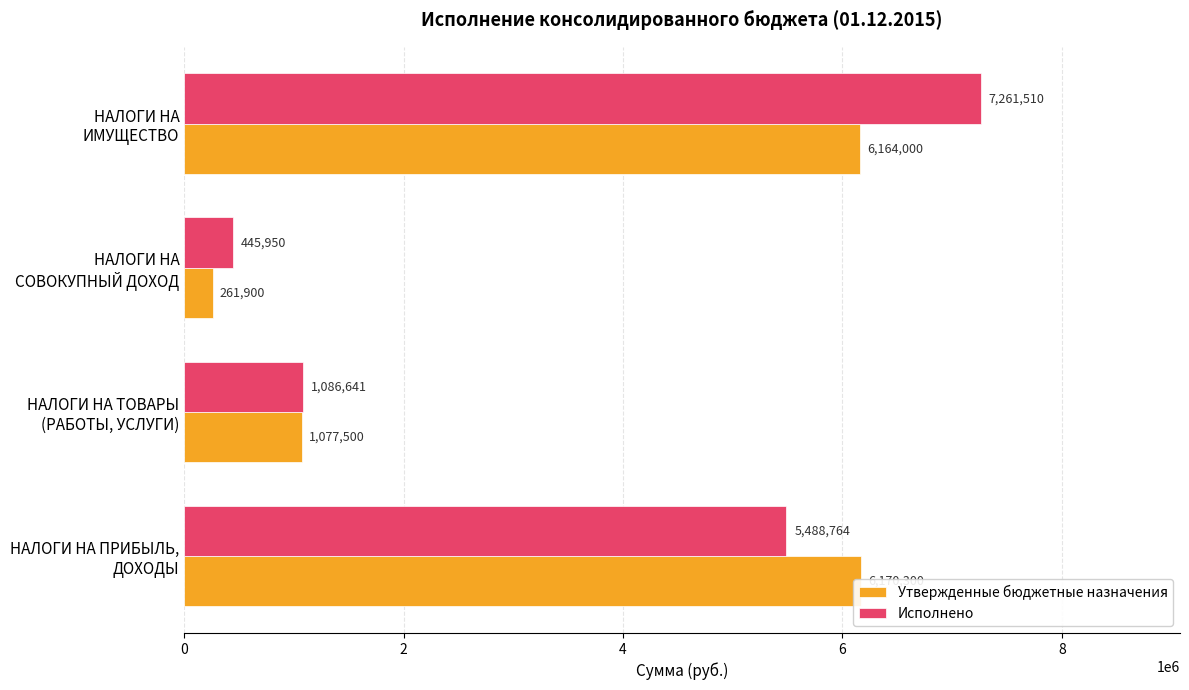

What is the maximum value for Исполнено?

7261510.3